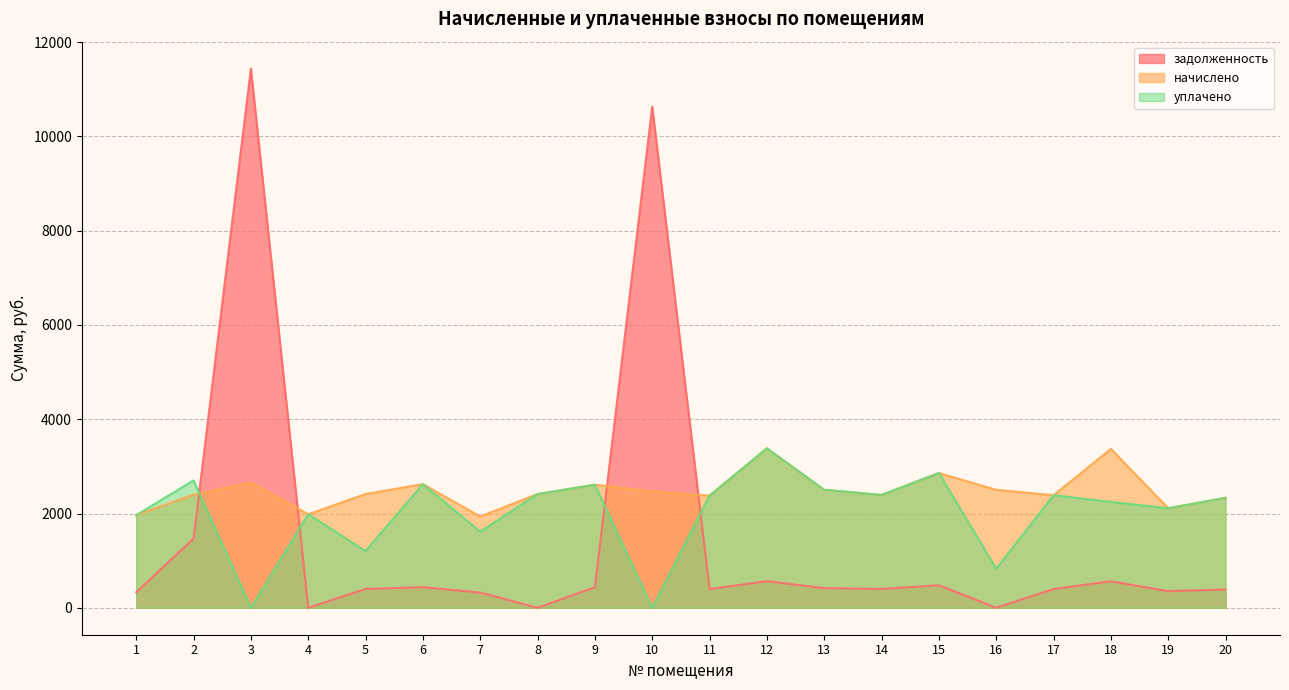

What is the value of the задолженность point at the 20th from the left?

389.0